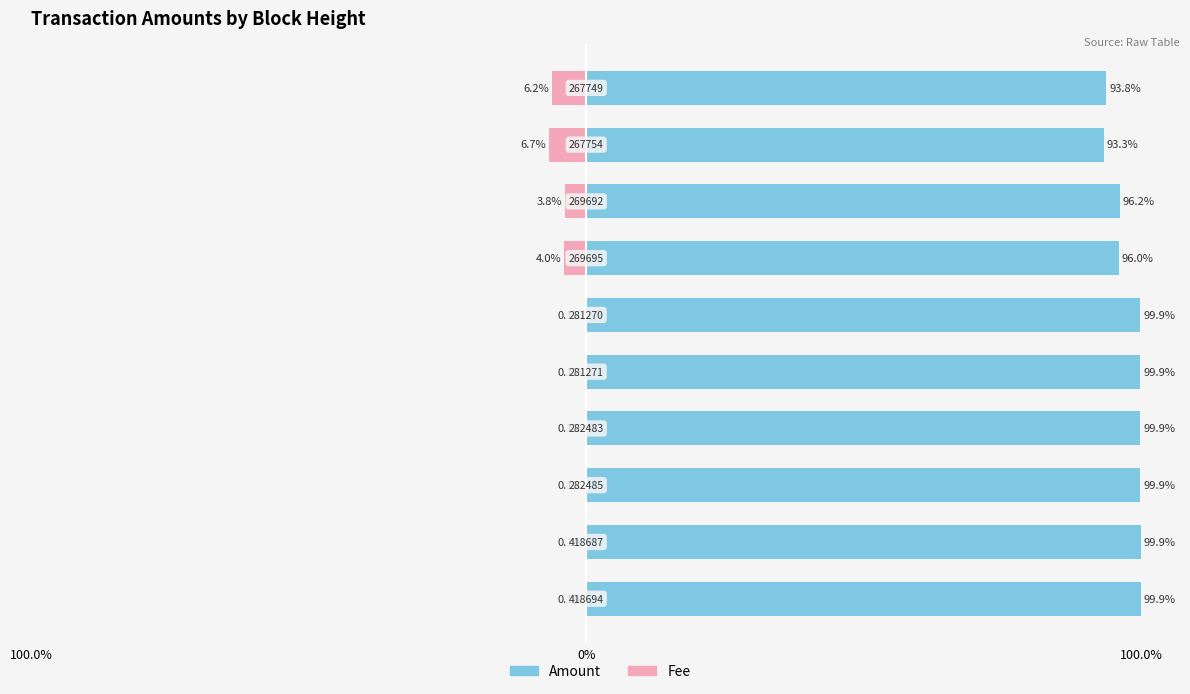

List the series in order of their peak value, lowest first.

Fee, Amount